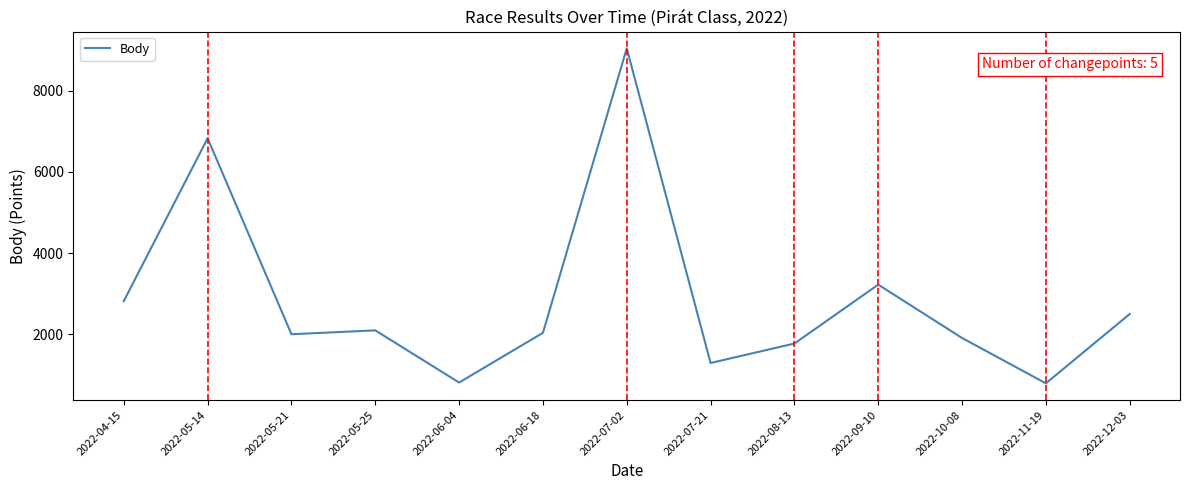

Approximately how many times larger is the value at 2022-05-14 compared to 2022-10-08?

3.6